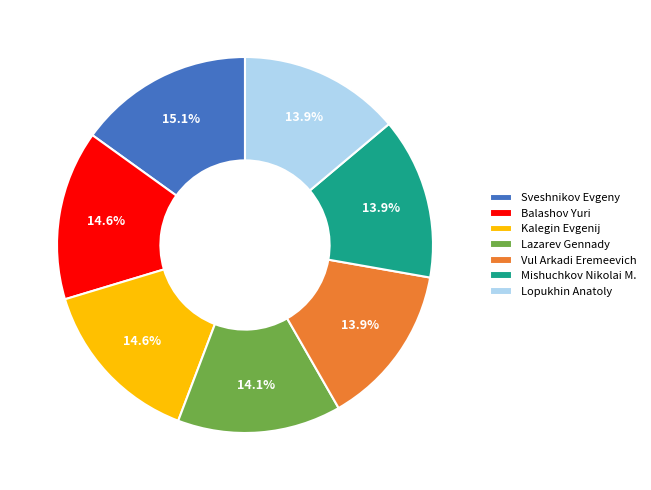

Is Vul Arkadi Eremeevich the majority of the pie?

No